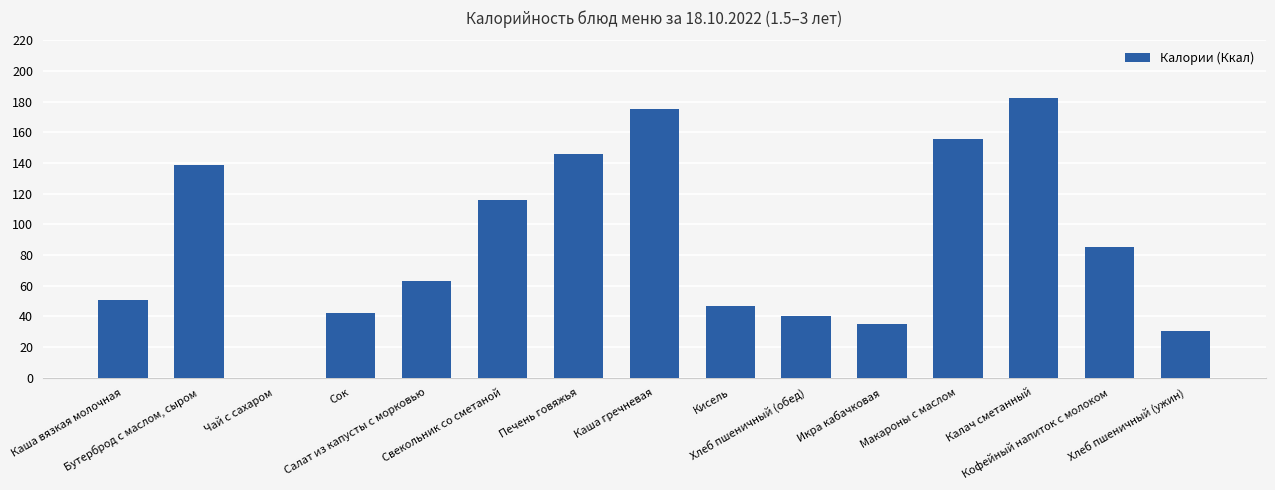

True or false: the data shows 139.0 at Бутерброд с маслом, сыром.

True